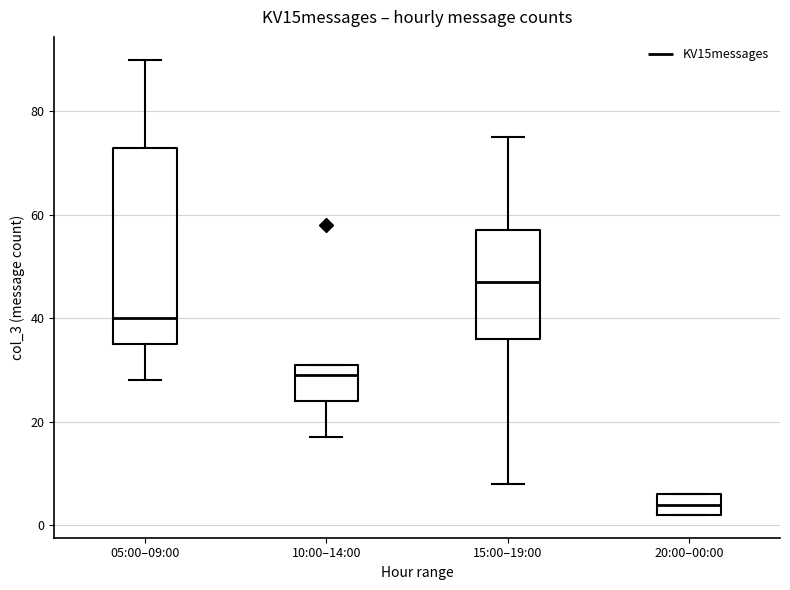

Which box is the tallest, from its lower edge to its upper edge?

05:00–09:00